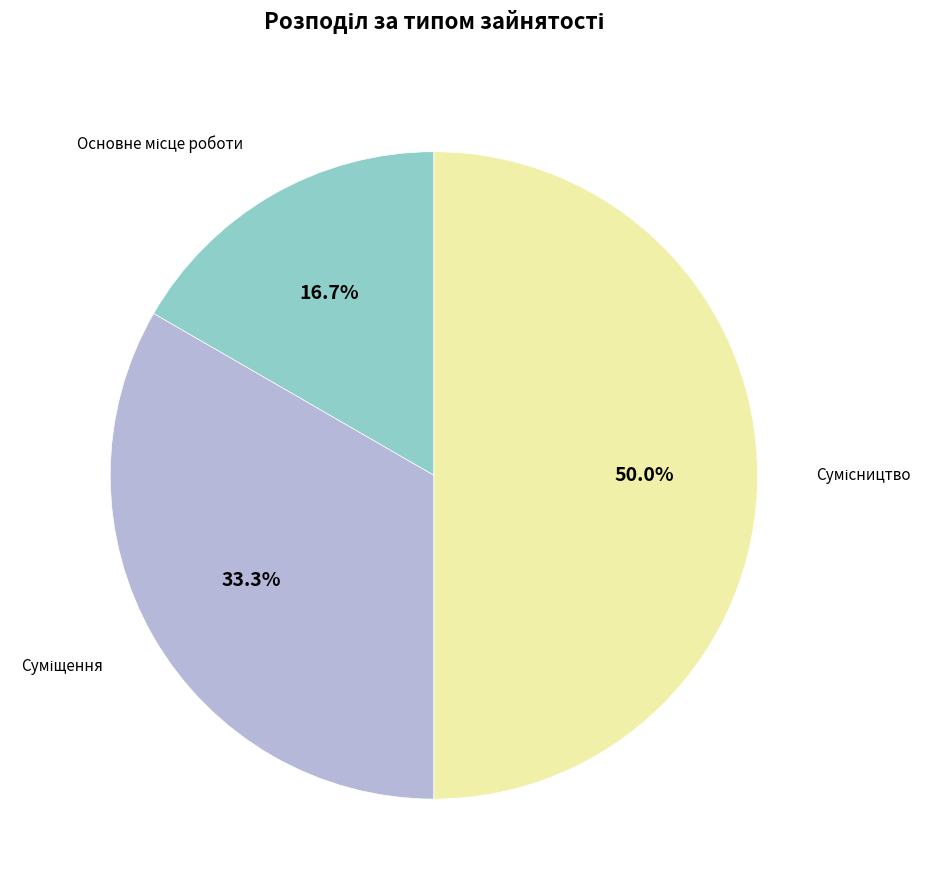

Does any single category account for the majority?

No